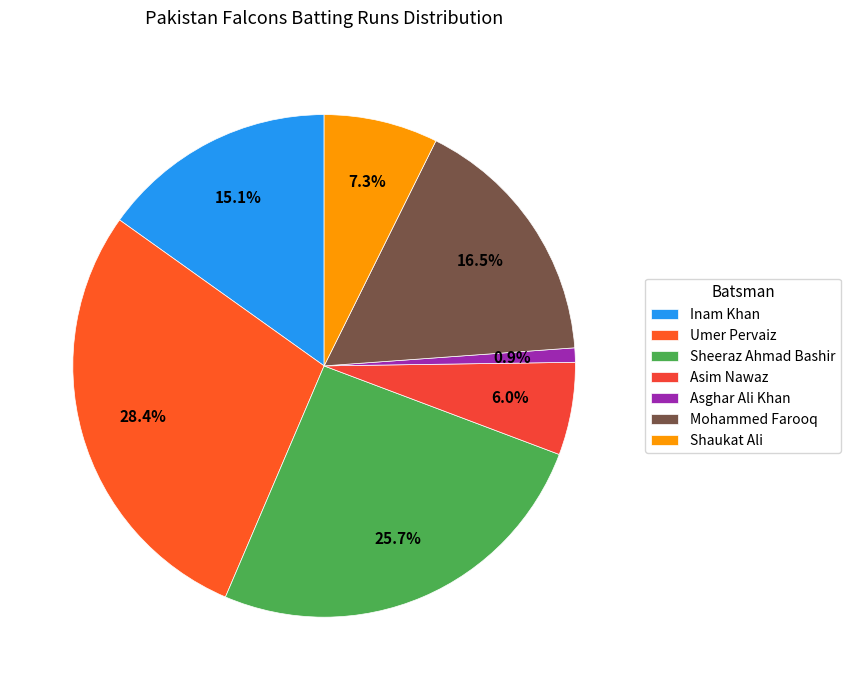

To the nearest percent, what percentage of the pie is Asim Nawaz?

6%